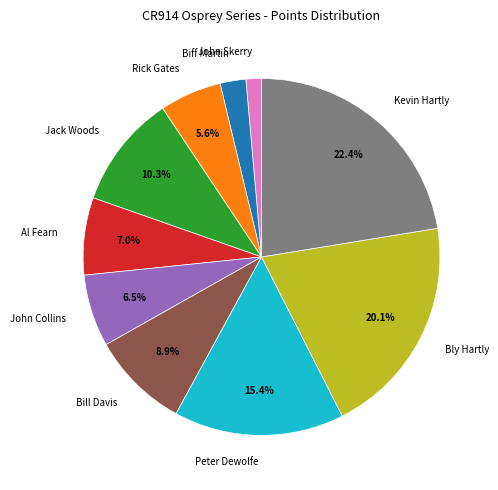

Does Biff Martin account for over 50% of the chart?

No